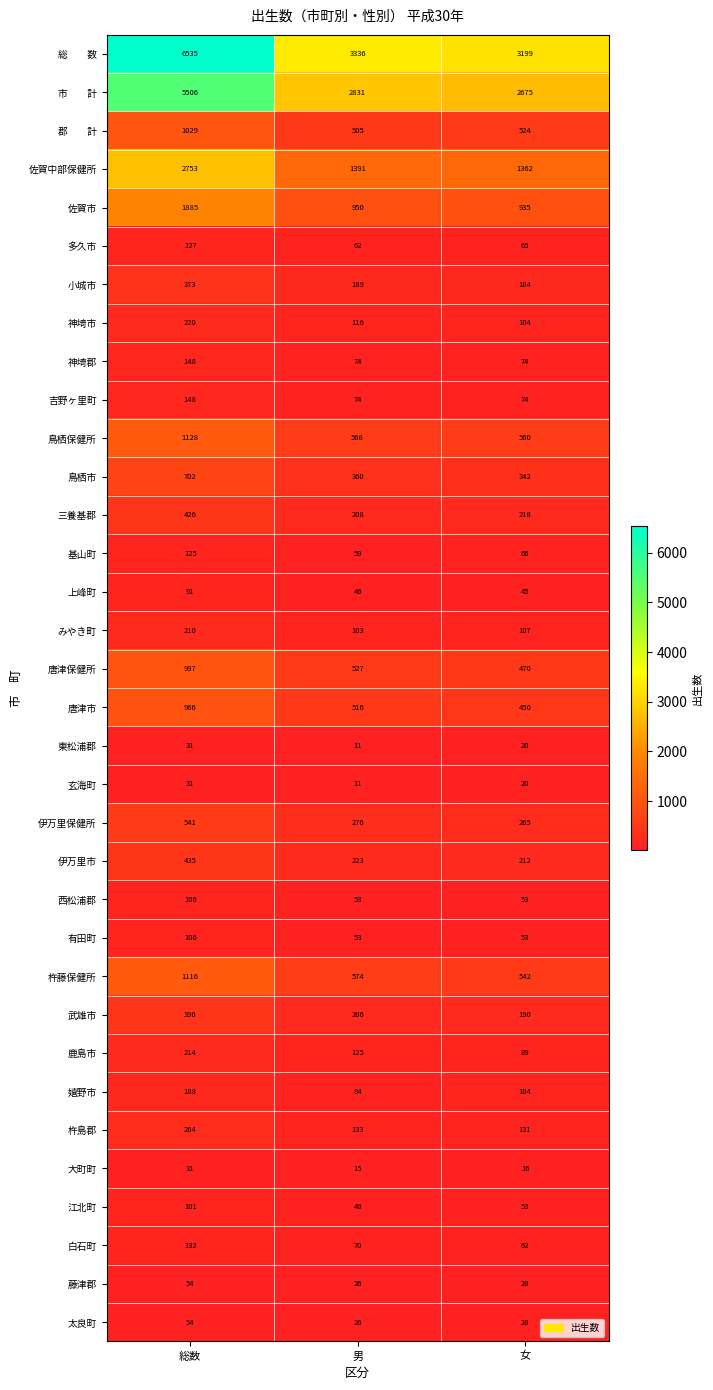

What is the difference between the highest and lowest values at 女?

3183